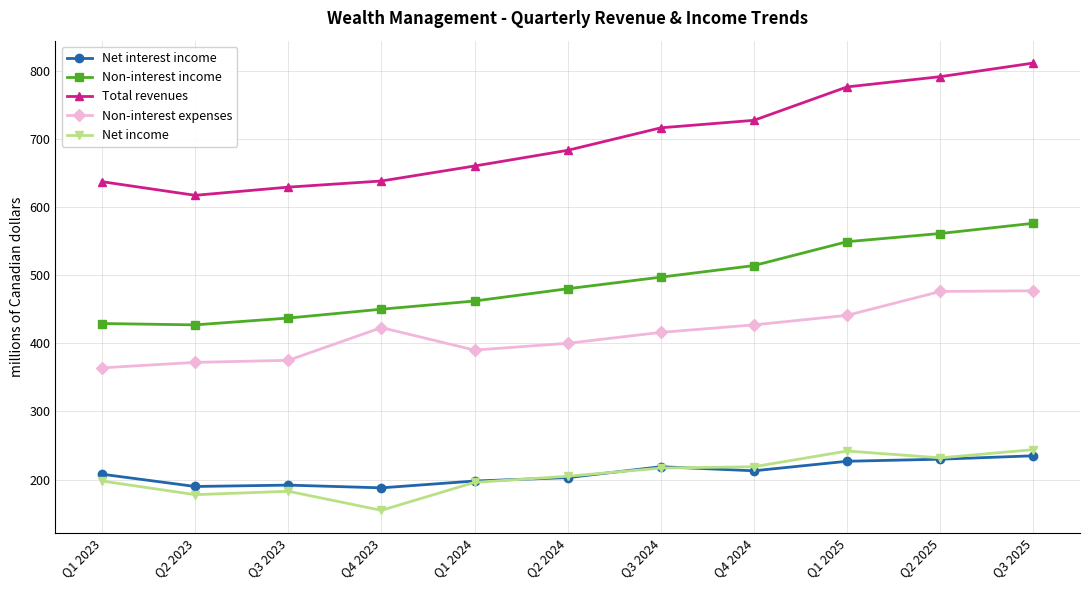

True or false: Non-interest expenses and Non-interest income cross at least once.

False